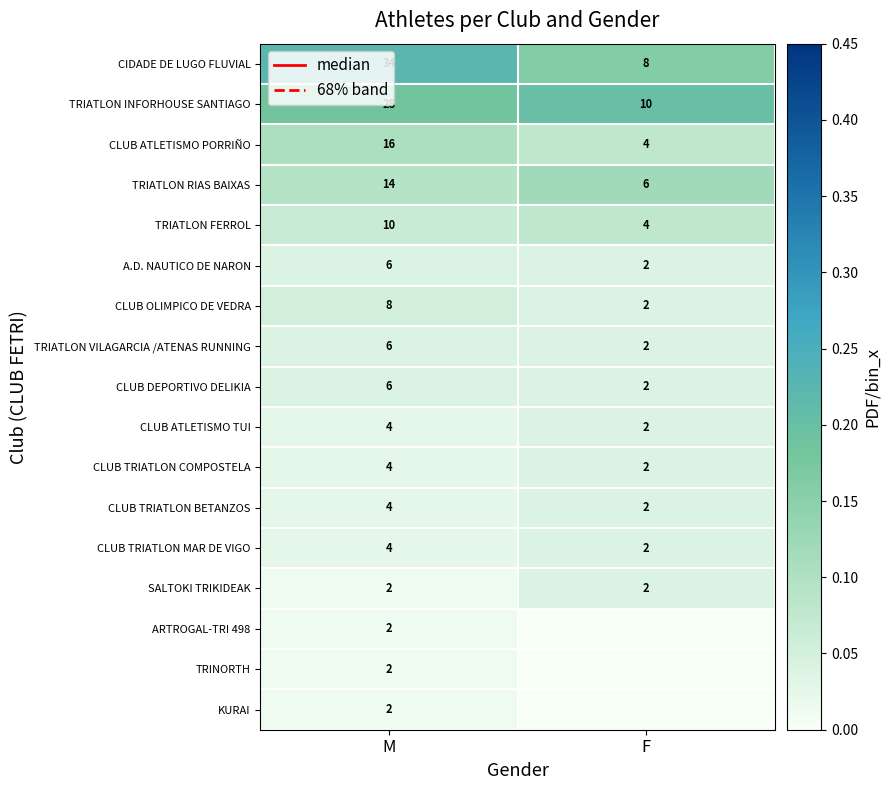

What is the difference between the CLUB ATLETISMO PORRIÑO values at F and M?

12